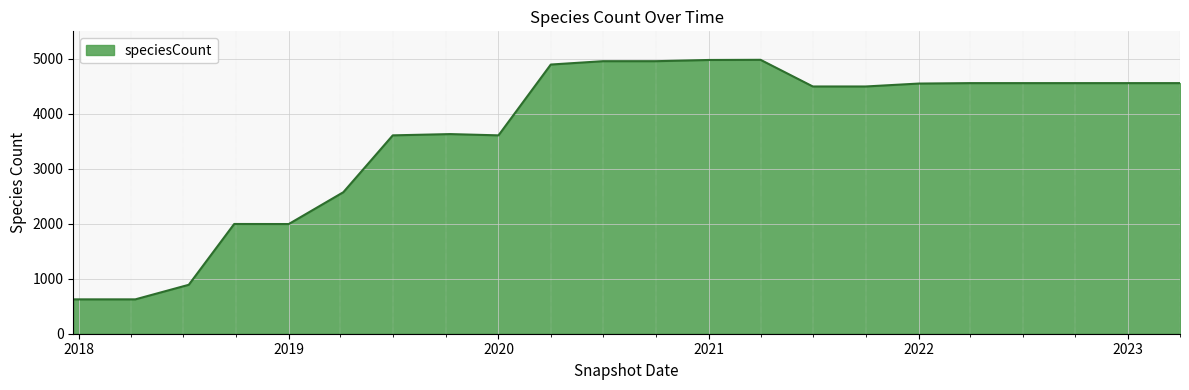

What is the maximum value shown in the chart?

4982